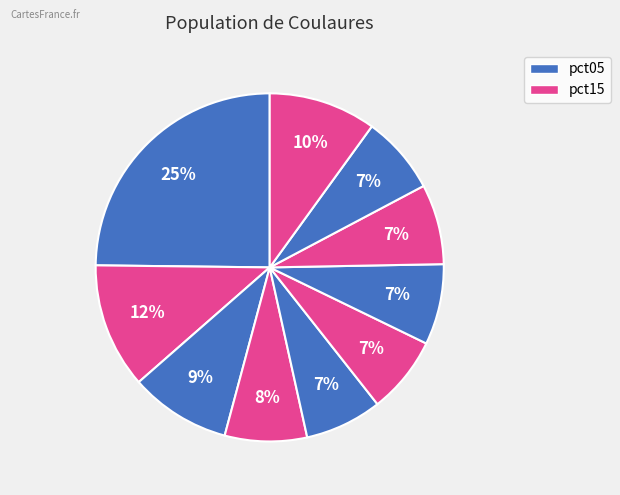

How many segments does this pie chart have?

10